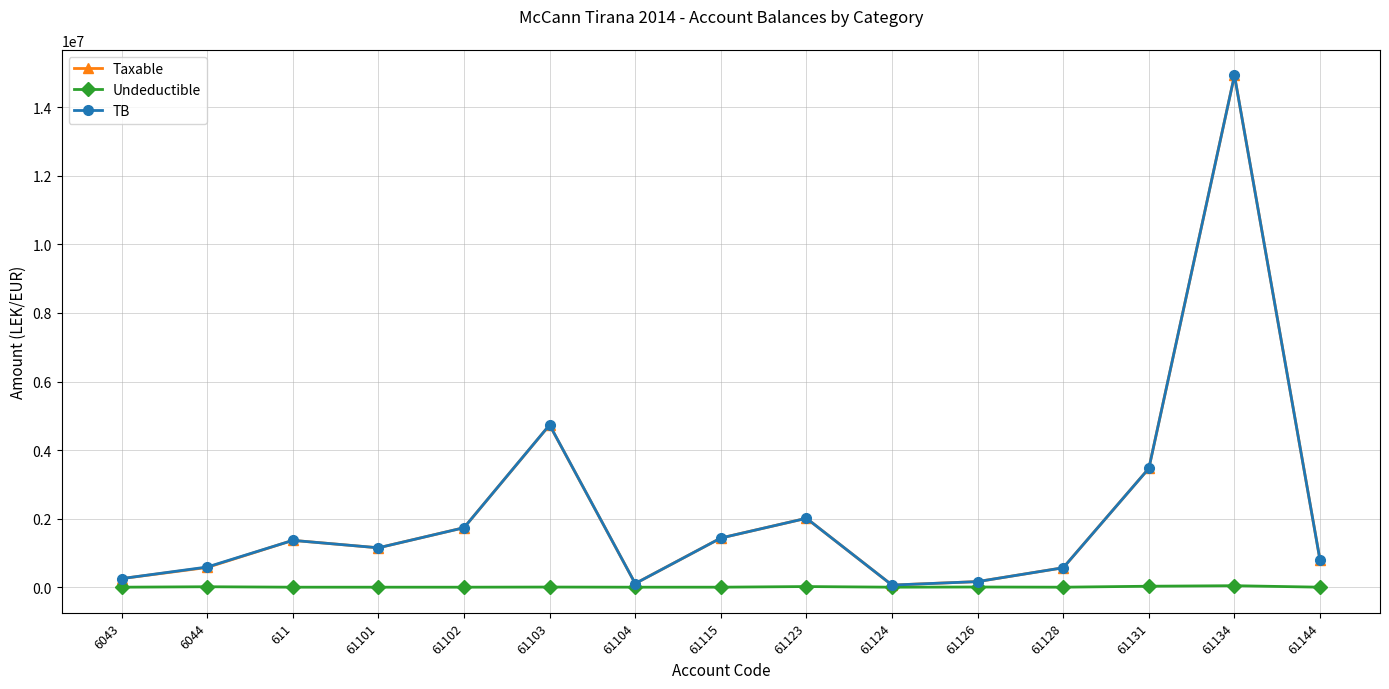

What is the value of the Taxable point at the 15th from the left?

779642.1